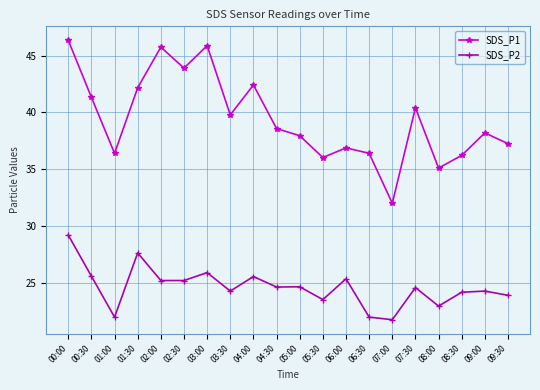

Is the value of SDS_P2 at 01:30 greater than the value of SDS_P1 at 01:00?

No